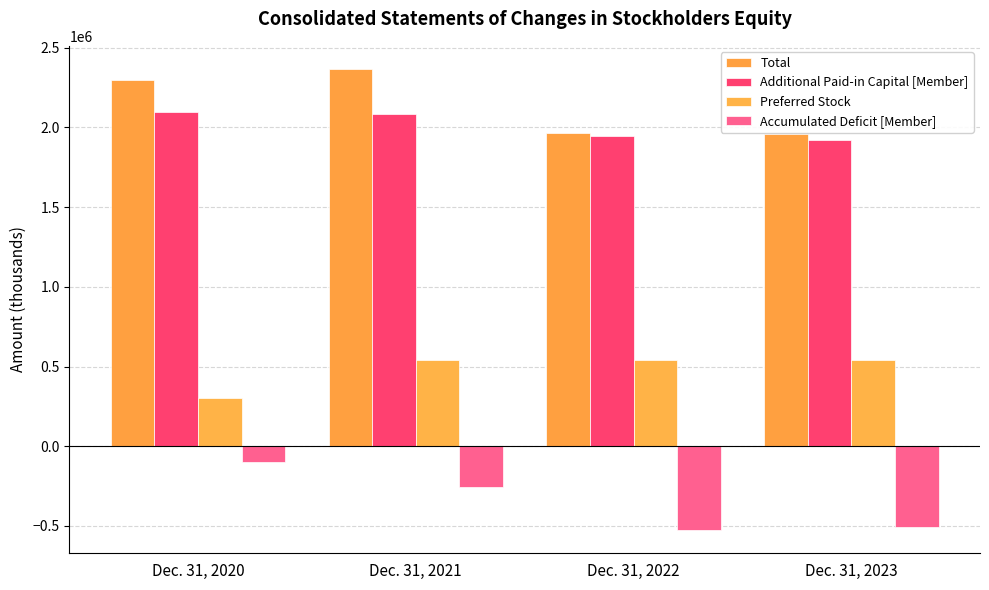

What is the difference between the Accumulated Deficit [Member] values at Dec. 31, 2021 and Dec. 31, 2020?

155936